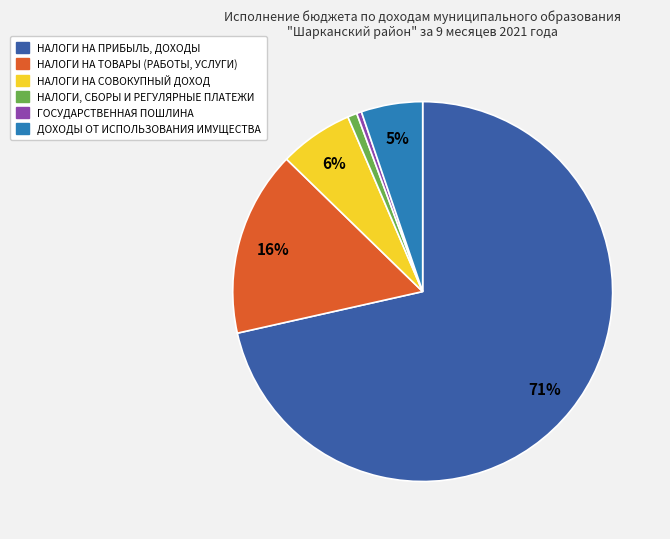

Is there any slice that represents more than half of the pie?

Yes